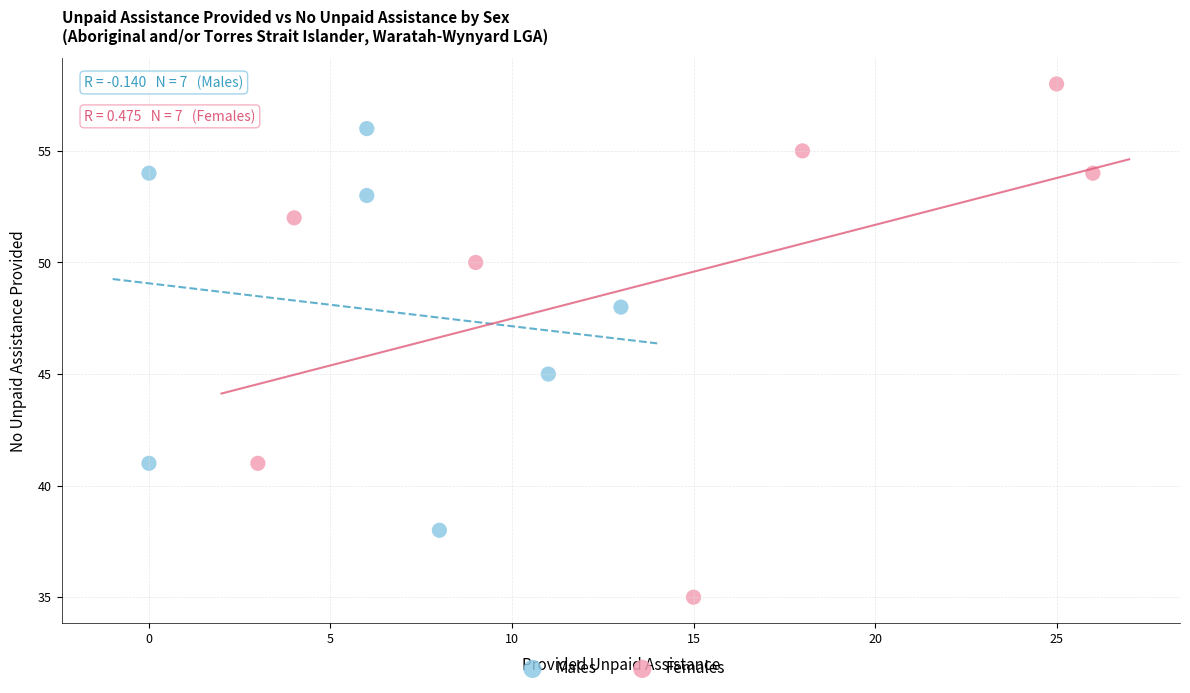

Which series has the largest Y range (max minus min)?

Females